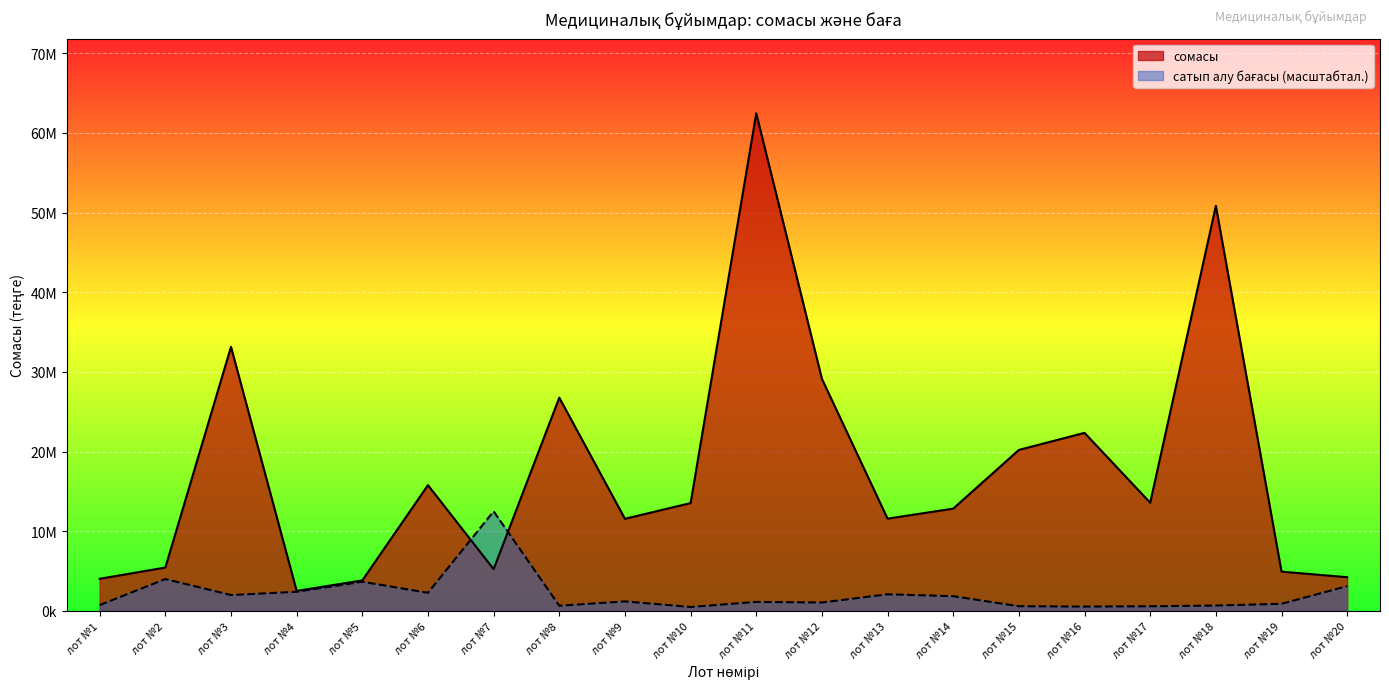

Rank the series by their average value, from lowest to highest.

сатып алу бағасы, сомасы